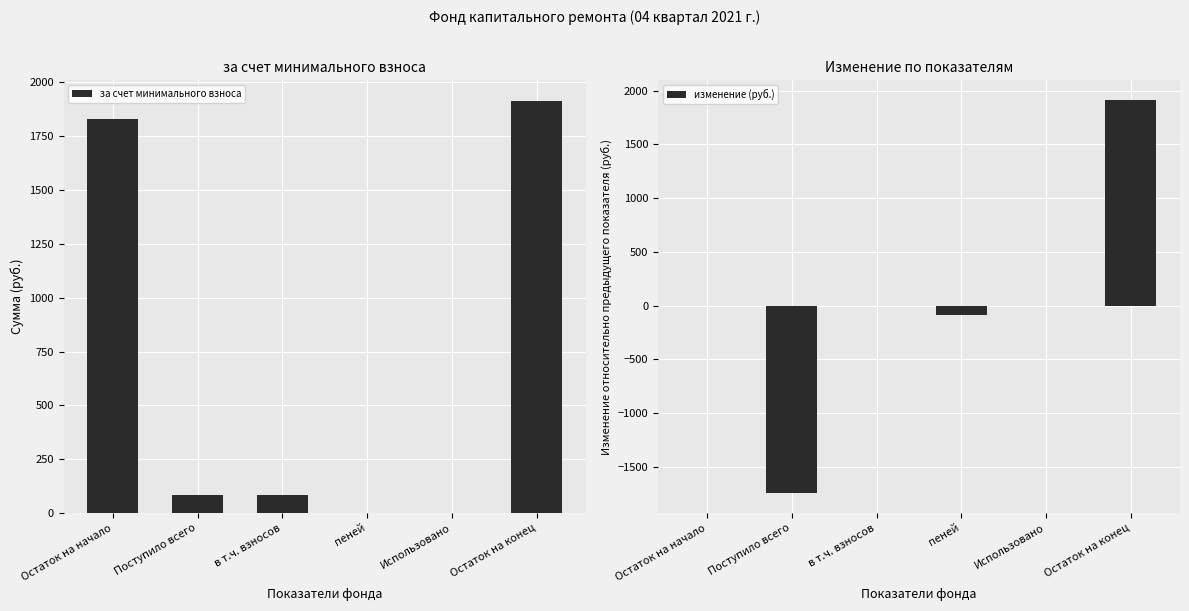

The value of за счет минимального взноса at Остаток на начало is 874.1. True or false?

False